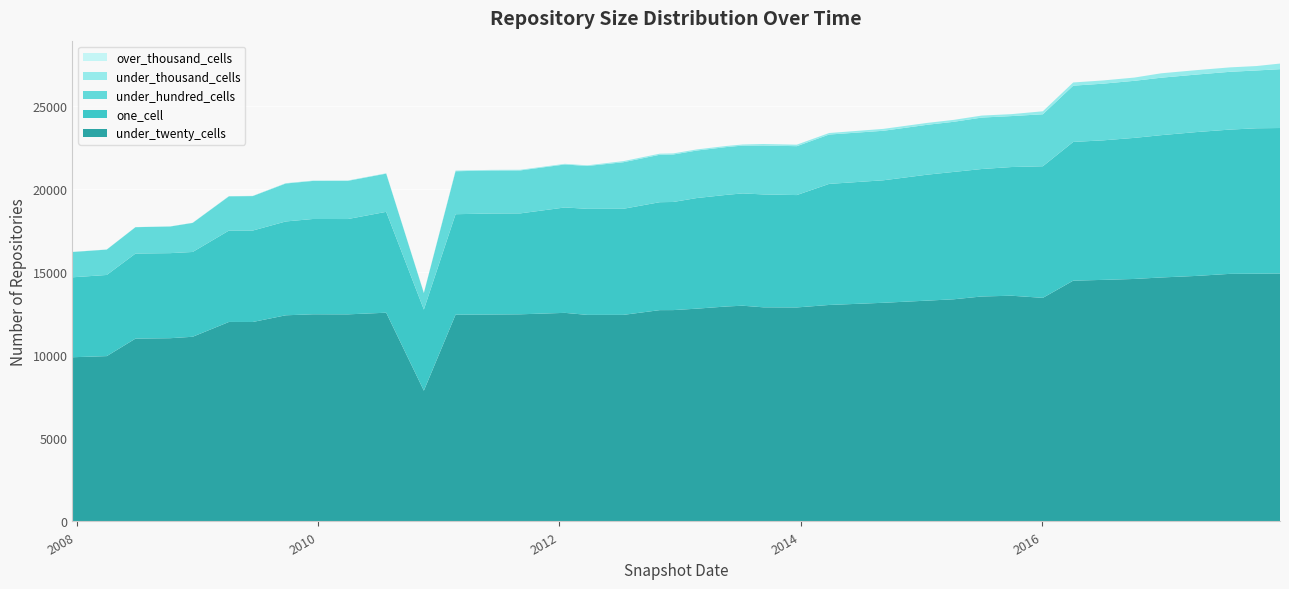

Reading left to right, extract all data points from this chart.

one_cell: 2007-12-19=4807	2008-04-01=4880	2008-06-27=5115	2008-10-10=5115	2008-12-17=5099	2009-04-06=5496	2009-06-17=5499	2009-09-25=5642	2009-12-16=5731	2010-04-01=5732	2010-07-26=6066	2010-11-17=4877	2011-02-21=6042	2011-06-10=6074	2011-09-05=6069	2012-01-18=6338	2012-03-26=6378	2012-07-13=6379	2012-10-31=6490	2012-12-11=6502	2013-02-20=6652	2013-05-21=6712	2013-07-09=6753	2013-09-10=6789	2013-12-20=6757	2014-03-28=7280	2014-09-08=7366	2015-01-19=7574	2015-04-09=7659	2015-07-03=7665	2015-10-01=7738	2016-01-04=7914	2016-04-05=8342	2016-07-04=8390	2016-10-07=8483	2016-12-27=8557	2017-04-12=8649	2017-07-24=8675	2017-10-12=8744	2017-12-22=8748
under_twenty_cells: 2007-12-19=9875	2008-04-01=9943	2008-06-27=10996	2008-10-10=11020	2008-12-17=11106	2009-04-06=11998	2009-06-17=11995	2009-09-25=12398	2009-12-16=12458	2010-04-01=12454	2010-07-26=12553	2010-11-17=7865	2011-02-21=12434	2011-06-10=12445	2011-09-05=12457	2012-01-18=12544	2012-03-26=12422	2012-07-13=12423	2012-10-31=12708	2012-12-11=12710	2013-02-20=12796	2013-05-21=12927	2013-07-09=12974	2013-09-10=12877	2013-12-20=12870	2014-03-28=13019	2014-09-08=13150	2015-01-19=13280	2015-04-09=13360	2015-07-03=13529	2015-10-01=13575	2016-01-04=13446	2016-04-05=14481	2016-07-04=14527	2016-10-07=14583	2016-12-27=14672	2017-04-12=14765	2017-07-24=14890	2017-10-12=14900	2017-12-22=14911
under_hundred_cells: 2007-12-19=1521	2008-04-01=1525	2008-06-27=1585	2008-10-10=1601	2008-12-17=1748	2009-04-06=2058	2009-06-17=2072	2009-09-25=2282	2009-12-16=2288	2010-04-01=2297	2010-07-26=2297	2010-11-17=992	2011-02-21=2584	2011-06-10=2584	2011-09-05=2584	2012-01-18=2585	2012-03-26=2576	2012-07-13=2800	2012-10-31=2852	2012-12-11=2854	2013-02-20=2857	2013-05-21=2875	2013-07-09=2875	2013-09-10=2941	2013-12-20=2940	2014-03-28=2968	2014-09-08=2977	2015-01-19=2999	2015-04-09=3014	2015-07-03=3093	2015-10-01=3064	2016-01-04=3126	2016-04-05=3383	2016-07-04=3408	2016-10-07=3432	2016-12-27=3455	2017-04-12=3458	2017-07-24=3475	2017-10-12=3476	2017-12-22=3539
under_thousand_cells: 2007-12-19=8	2008-04-01=8	2008-06-27=7	2008-10-10=7	2008-12-17=10	2009-04-06=13	2009-06-17=13	2009-09-25=20	2009-12-16=20	2010-04-01=20	2010-07-26=20	2010-11-17=15	2011-02-21=39	2011-06-10=39	2011-09-05=39	2012-01-18=39	2012-03-26=39	2012-07-13=65	2012-10-31=65	2012-12-11=65	2013-02-20=65	2013-05-21=65	2013-07-09=65	2013-09-10=90	2013-12-20=90	2014-03-28=91	2014-09-08=114	2015-01-19=114	2015-04-09=115	2015-07-03=120	2015-10-01=116	2016-01-04=179	2016-04-05=192	2016-07-04=194	2016-10-07=194	2016-12-27=265	2017-04-12=265	2017-07-24=266	2017-10-12=266	2017-12-22=337
over_thousand_cells: 2007-12-19=0	2008-04-01=0	2008-06-27=0	2008-10-10=0	2008-12-17=0	2009-04-06=0	2009-06-17=0	2009-09-25=0	2009-12-16=0	2010-04-01=0	2010-07-26=0	2010-11-17=0	2011-02-21=0	2011-06-10=0	2011-09-05=0	2012-01-18=0	2012-03-26=0	2012-07-13=0	2012-10-31=0	2012-12-11=0	2013-02-20=0	2013-05-21=0	2013-07-09=0	2013-09-10=0	2013-12-20=0	2014-03-28=0	2014-09-08=0	2015-01-19=0	2015-04-09=0	2015-07-03=0	2015-10-01=0	2016-01-04=0	2016-04-05=0	2016-07-04=0	2016-10-07=0	2016-12-27=0	2017-04-12=0	2017-07-24=0	2017-10-12=0	2017-12-22=0